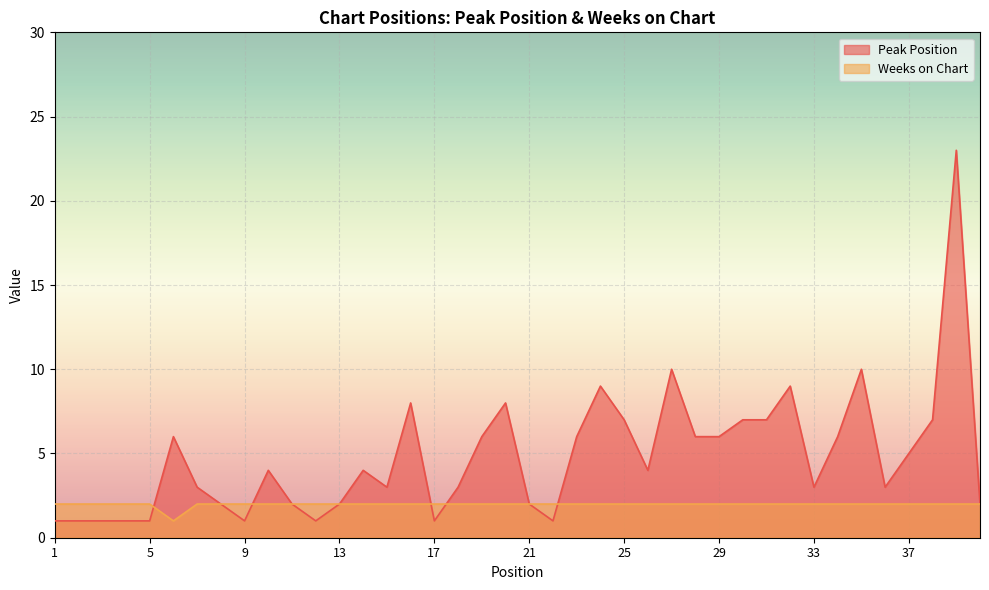

What is the spread (max minus min) of values at 34?

4